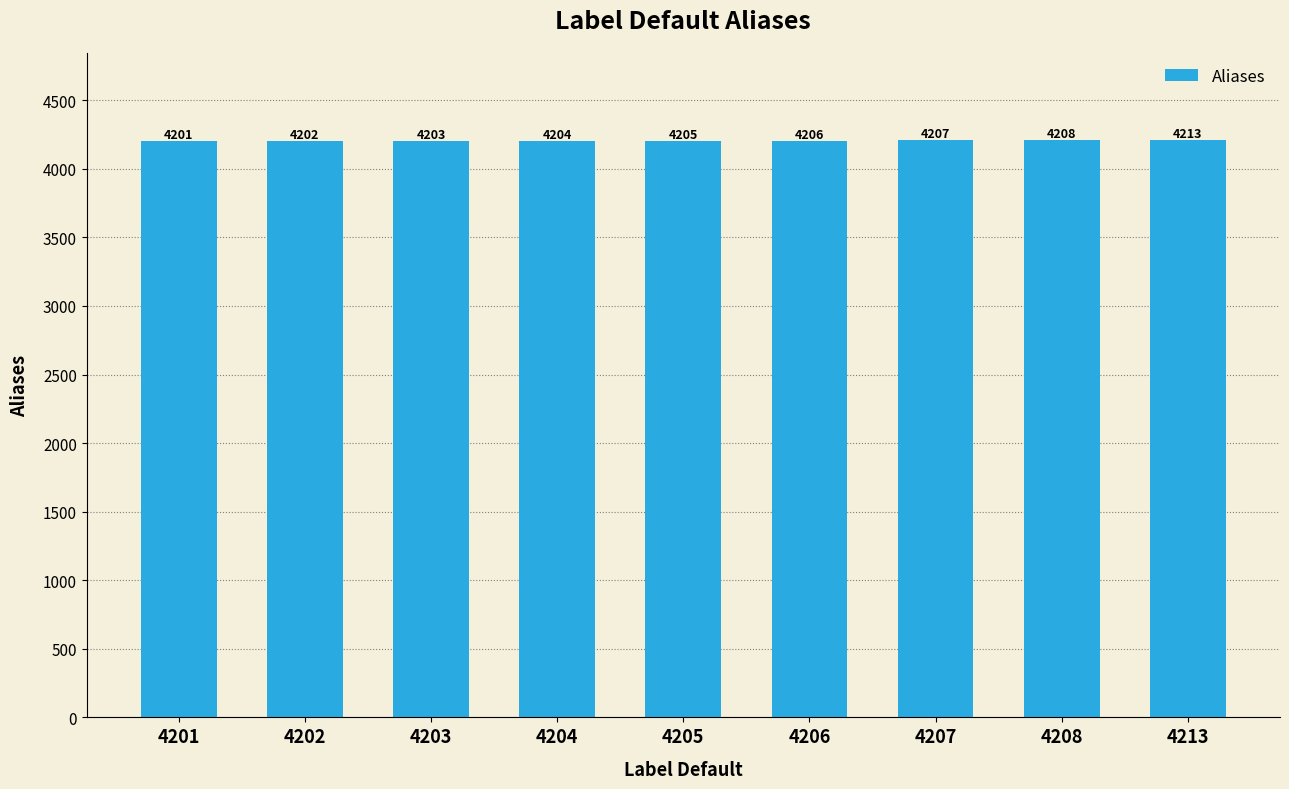

List the labels in order of value, largest first.

4213, 4208, 4207, 4206, 4205, 4204, 4203, 4202, 4201